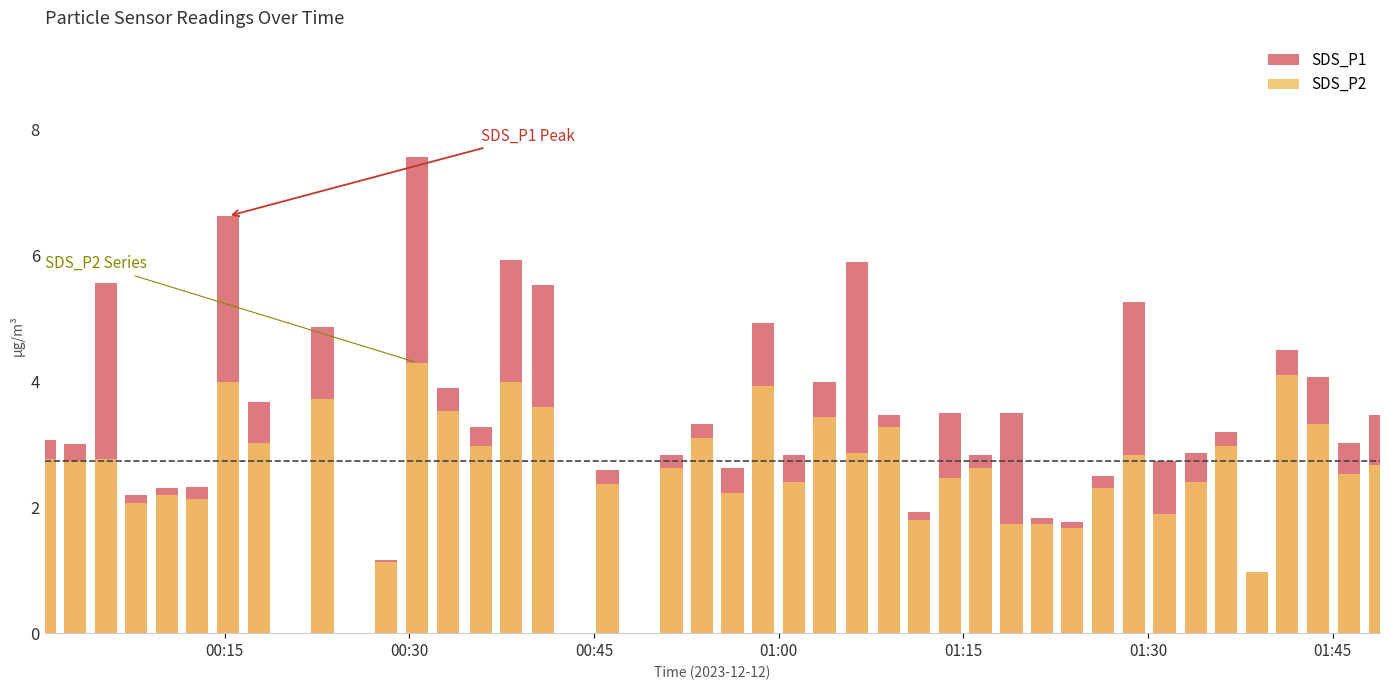

List the series in order of their peak value, highest first.

SDS_P1, SDS_P2